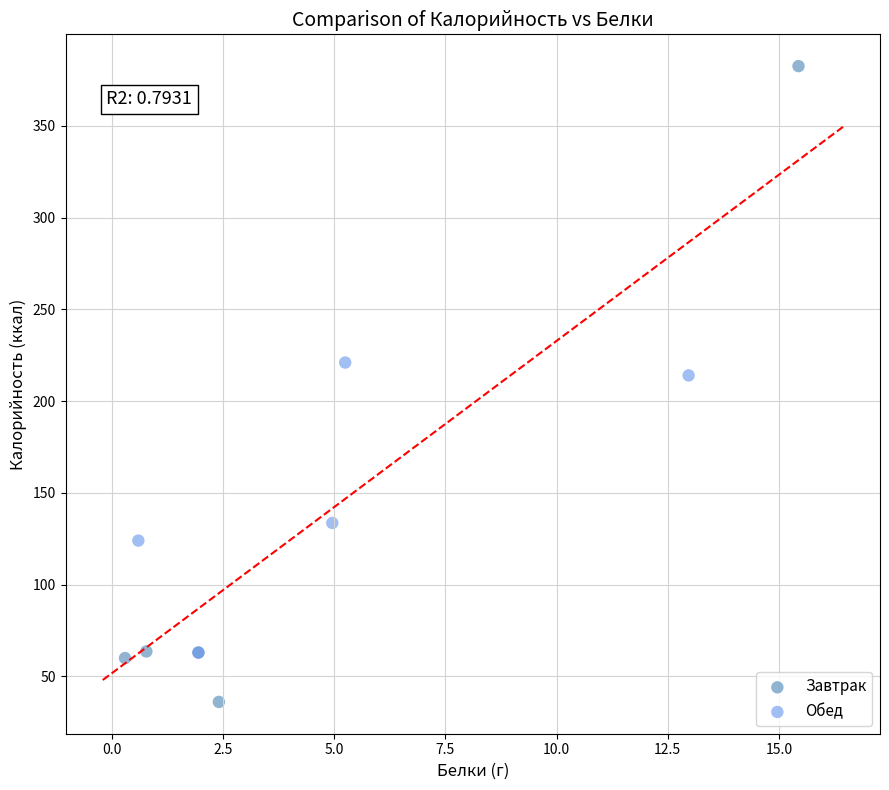

Which series contains the lowest Y value?

Завтрак